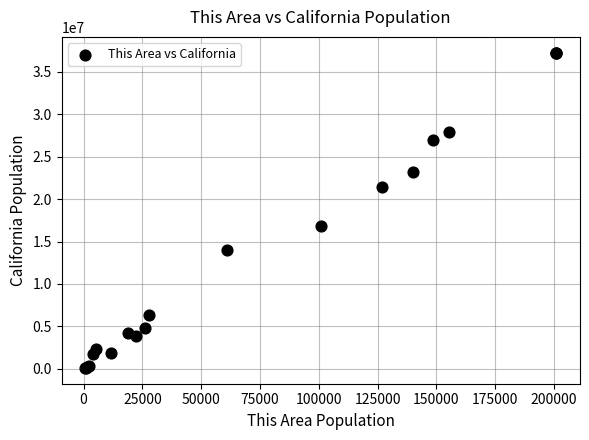

What Y value in the scatter plot is closest to 18679946?

16786243